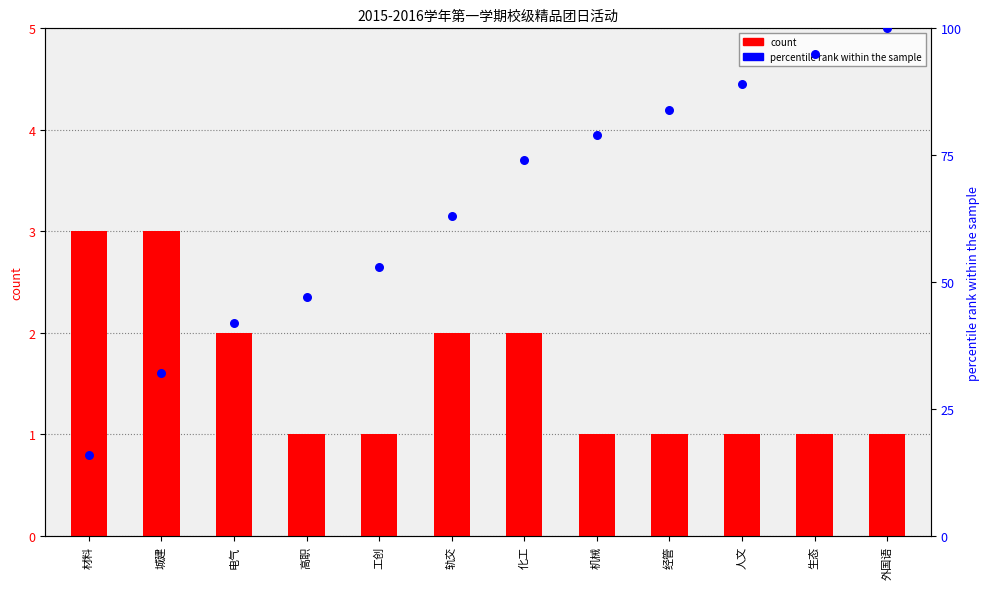

Which series reaches the minimum Y coordinate?

count